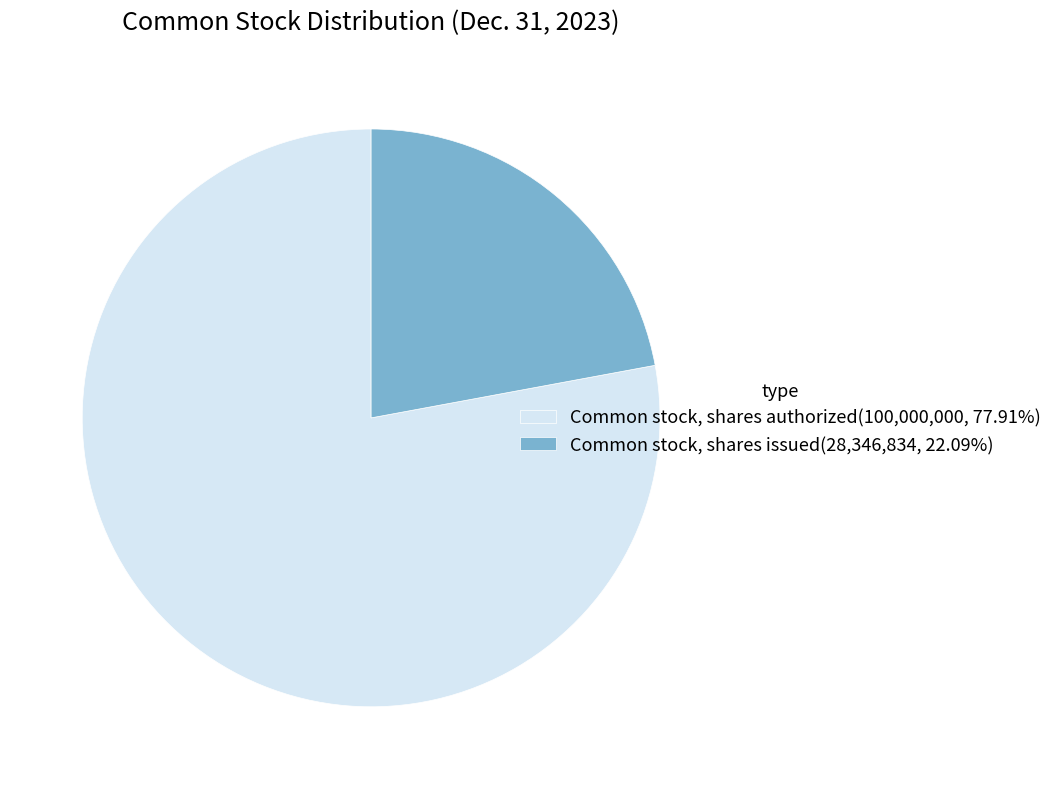

Is Common stock, shares issued(28,346,834, 22.09%) the majority of the pie?

No